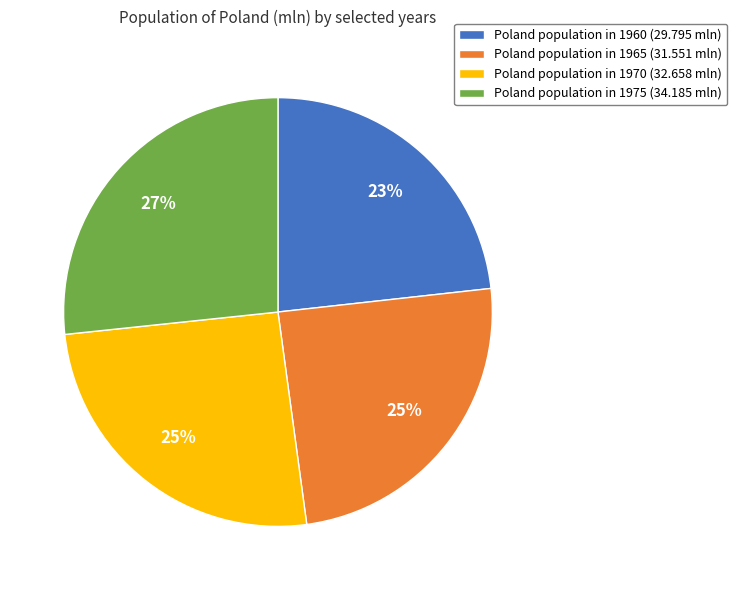

Is it true that Poland population in 1960 (29.795 mln) is 23% of the pie?

True